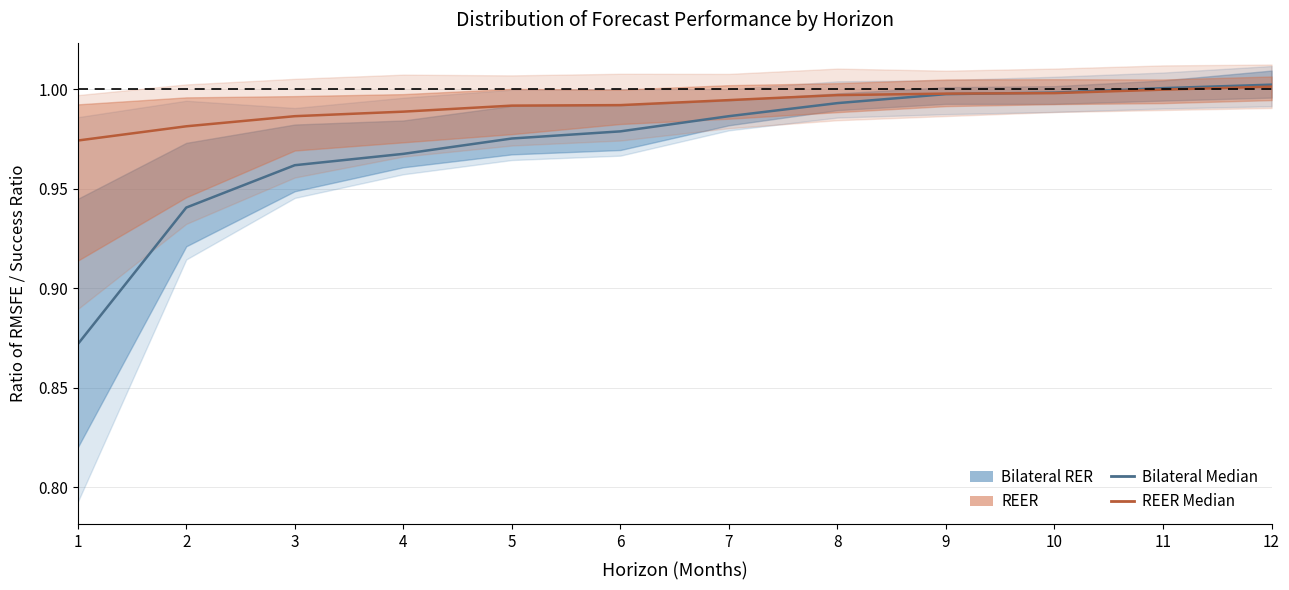

List the series in order of their peak value, lowest first.

REER Median, Bilateral RER Median